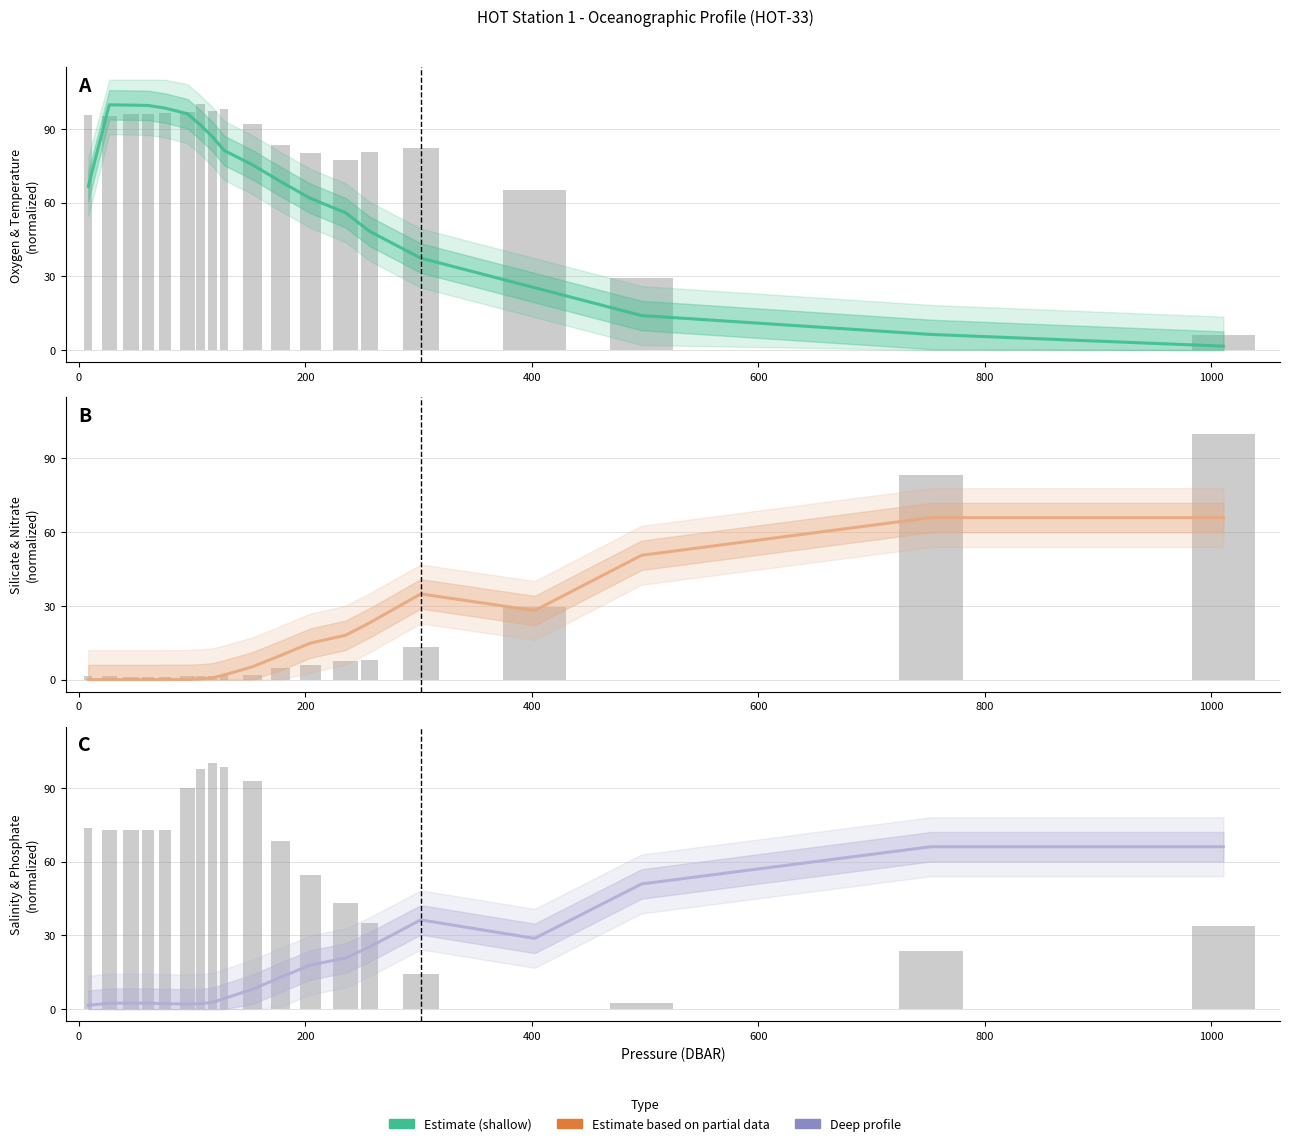

What is the lowest value of the PHSPHT series?

1.6